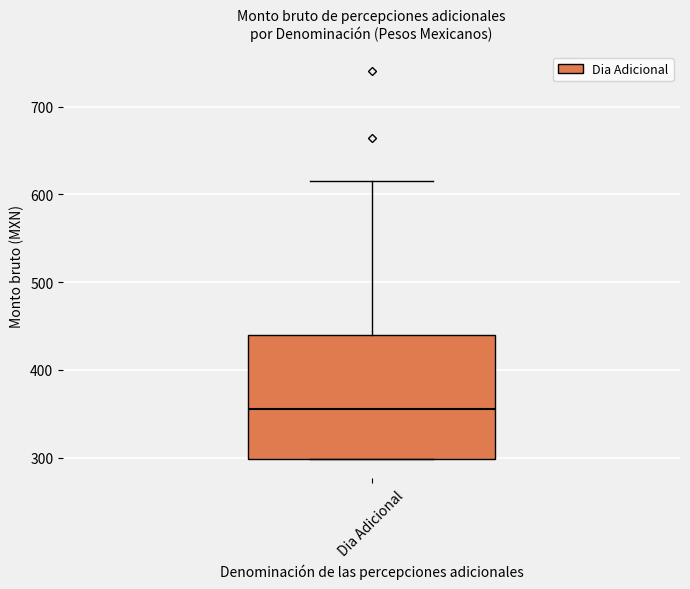

Where is the upper edge of the box for Dia Adicional on the y-axis? The values are not printed on the chart, so give them approximately, as read against the axis.

440